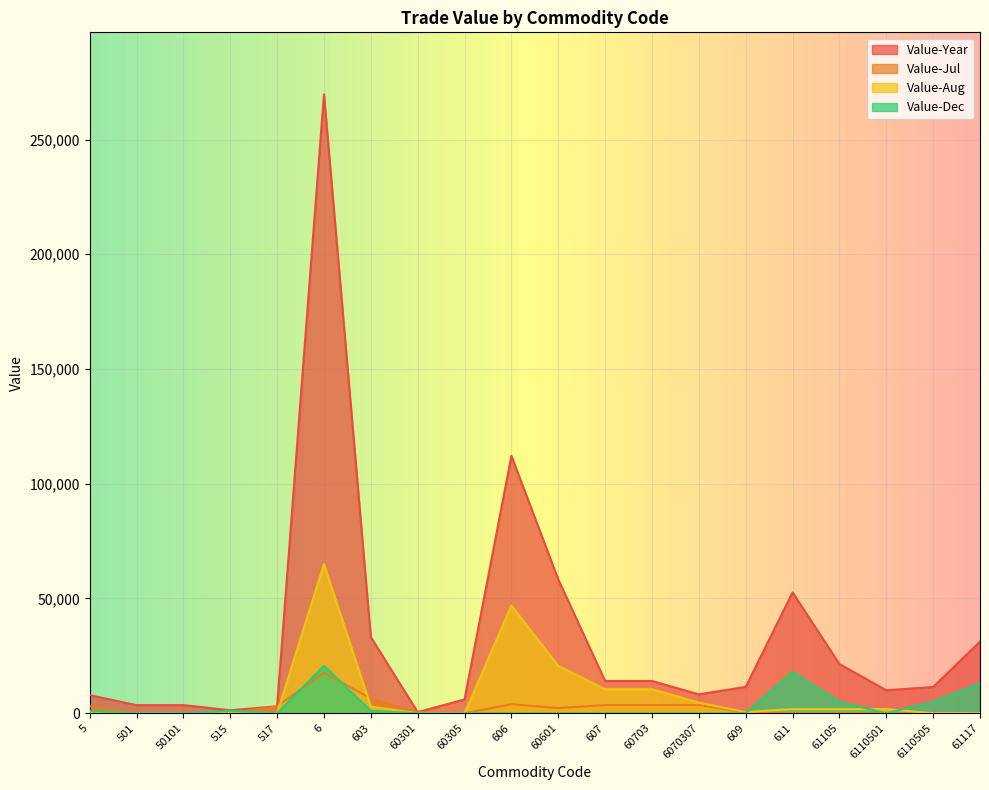

How many series are shown in this chart?

4